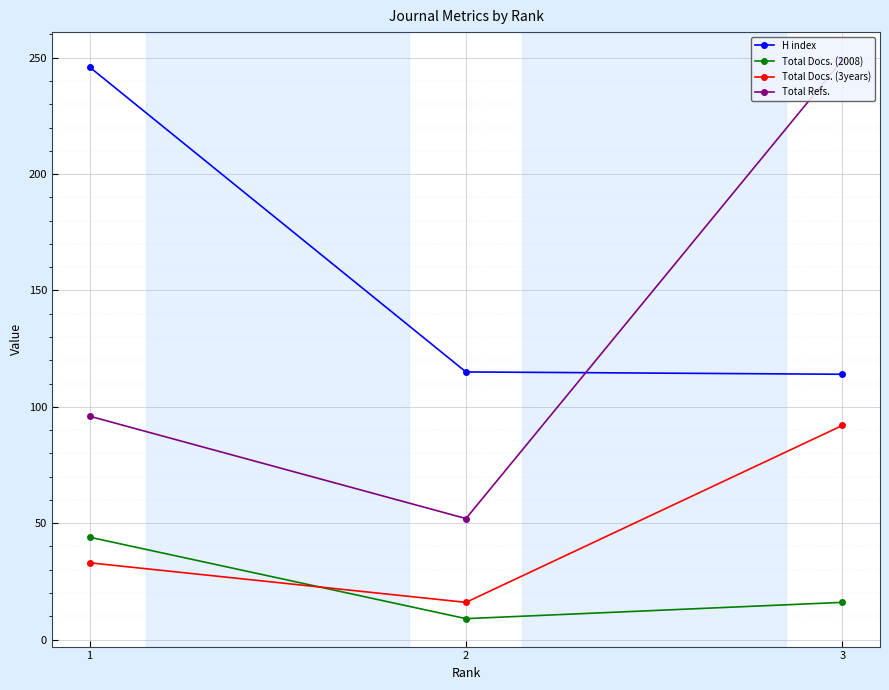

Is the value of Total Docs. (3years) at 3 greater than the value of Total Refs. at 1?

No